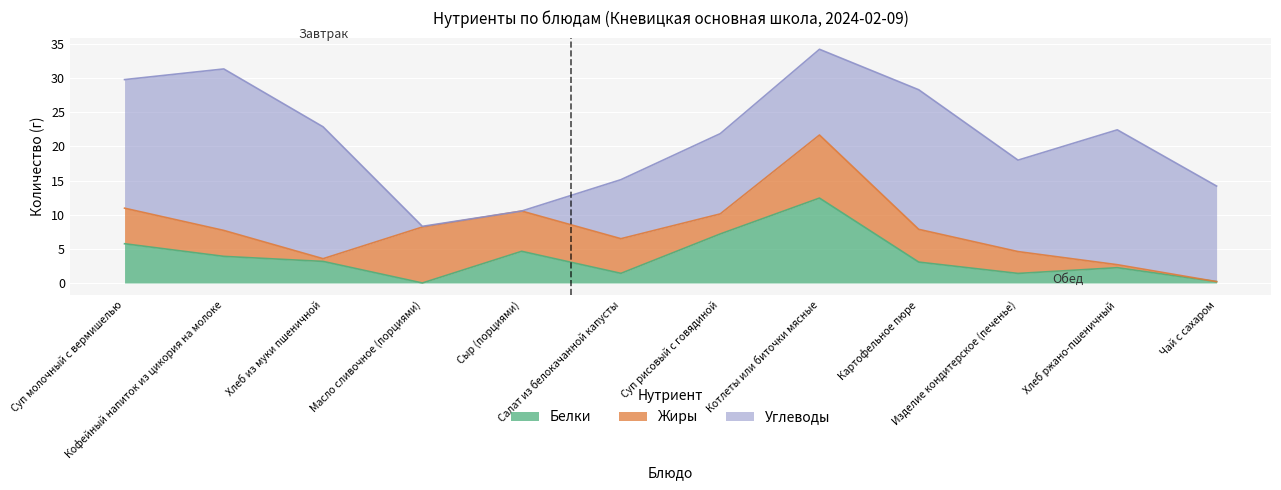

Reading left to right, extract all data points from this chart.

Белки: Суп молочный с вермишелью=5.8	Кофейный напиток из цикория на молоке=3.9	Хлеб из муки пшеничной=3.2	Масло сливочное (порциями)=0.0	Сыр (порциями)=4.6	Салат из белокачанной капусты=1.4	Суп рисовый с говядиной=7.2	Котлеты или биточки мясные=12.4	Картофельное пюре=3.1	Изделие кондитерское (печенье)=1.4	Хлеб ржано-пшеничный=2.2	Чай с сахаром=0.2
Жиры: Суп молочный с вермишелью=5.2	Кофейный напиток из цикория на молоке=3.8	Хлеб из муки пшеничной=0.4	Масло сливочное (порциями)=8.2	Сыр (порциями)=5.9	Салат из белокачанной капусты=5.1	Суп рисовый с говядиной=2.9	Котлеты или биточки мясные=9.2	Картофельное пюре=4.8	Изделие кондитерское (печенье)=3.2	Хлеб ржано-пшеничный=0.4	Чай с сахаром=0.0
Углеводы: Суп молочный с вермишелью=18.8	Кофейный напиток из цикория на молоке=23.7	Хлеб из муки пшеничной=19.3	Масло сливочное (порциями)=0.1	Сыр (порциями)=0.0	Салат из белокачанной капусты=8.7	Суп рисовый с говядиной=11.8	Котлеты или биточки мясные=12.6	Картофельное пюре=20.4	Изделие кондитерское (печенье)=13.4	Хлеб ржано-пшеничный=19.8	Чай с сахаром=14.0